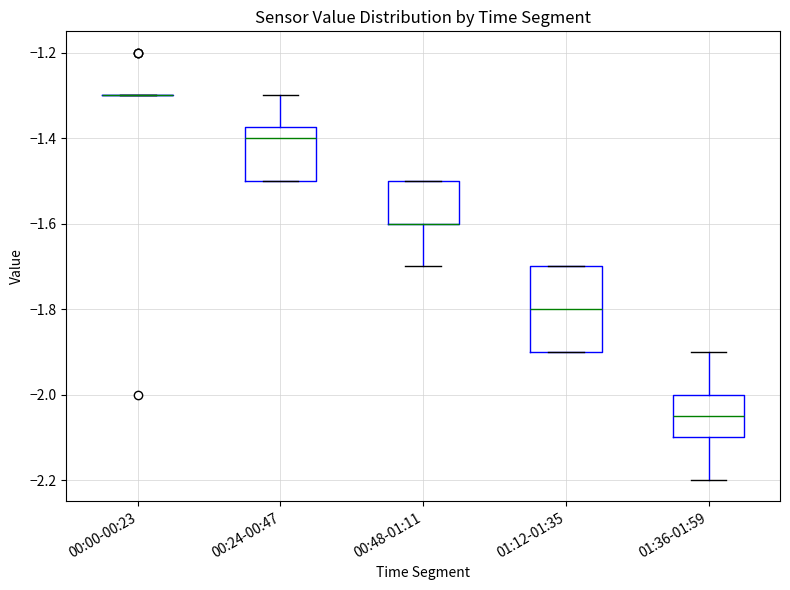

Reading left to right, read every box against the y-axis: the position of its median line, the range the box covers, and the ends of its whiskers. The values are not printed on the chart, so give them approximately, as read against the axis.

00:00-00:23: box collapsed to a line at -1.30, whiskers -1.30 to -1.30
00:24-00:47: median -1.40, box -1.50 to -1.38, whiskers -1.50 to -1.30
00:48-01:11: median -1.60 (drawn on the box's lower edge), box -1.60 to -1.50, whiskers -1.70 to -1.50
01:12-01:35: median -1.80, box -1.90 to -1.70, whiskers -1.90 to -1.70
01:36-01:59: median -2.04, box -2.10 to -2.00, whiskers -2.20 to -1.90